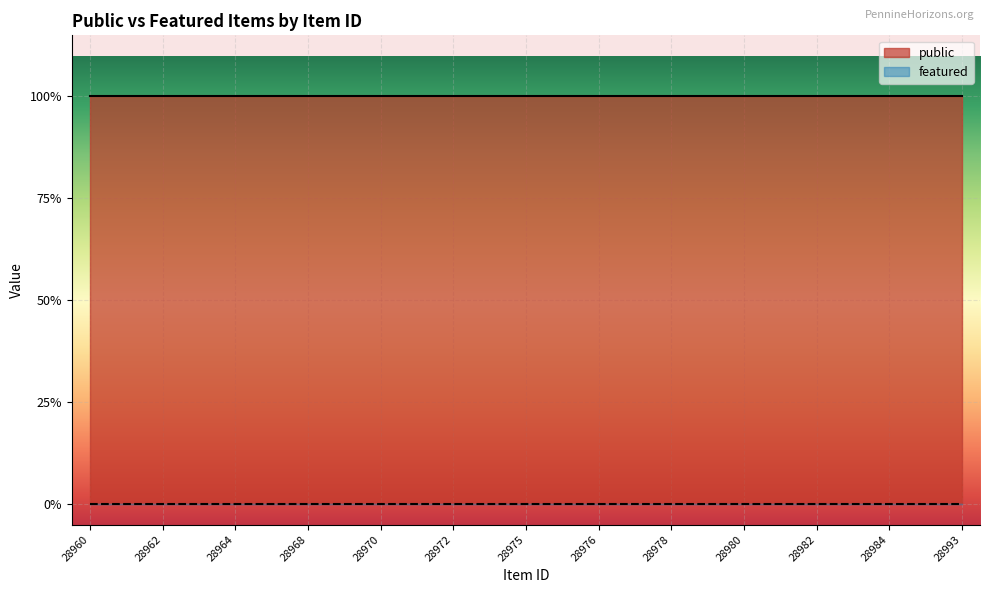

List the series in order of their peak value, lowest first.

featured, public